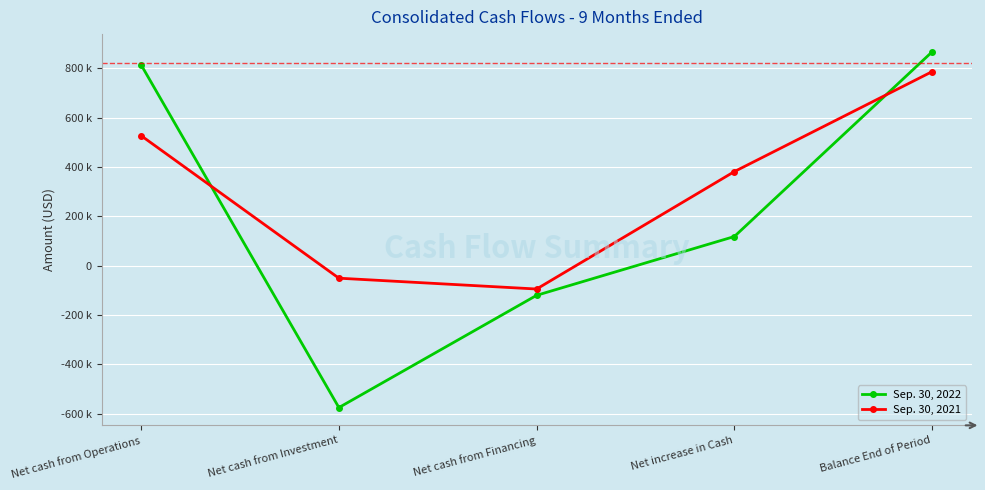

How many times do Sep. 30, 2022 and Sep. 30, 2021 cross each other?

2